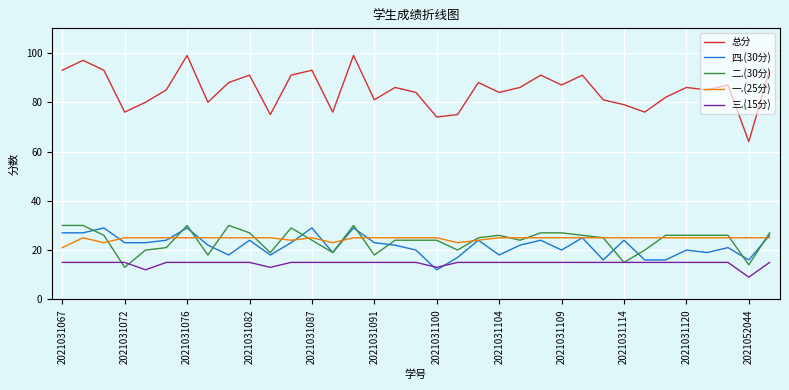

True or false: 总分 and 一.(25分) intersect in this chart.

False